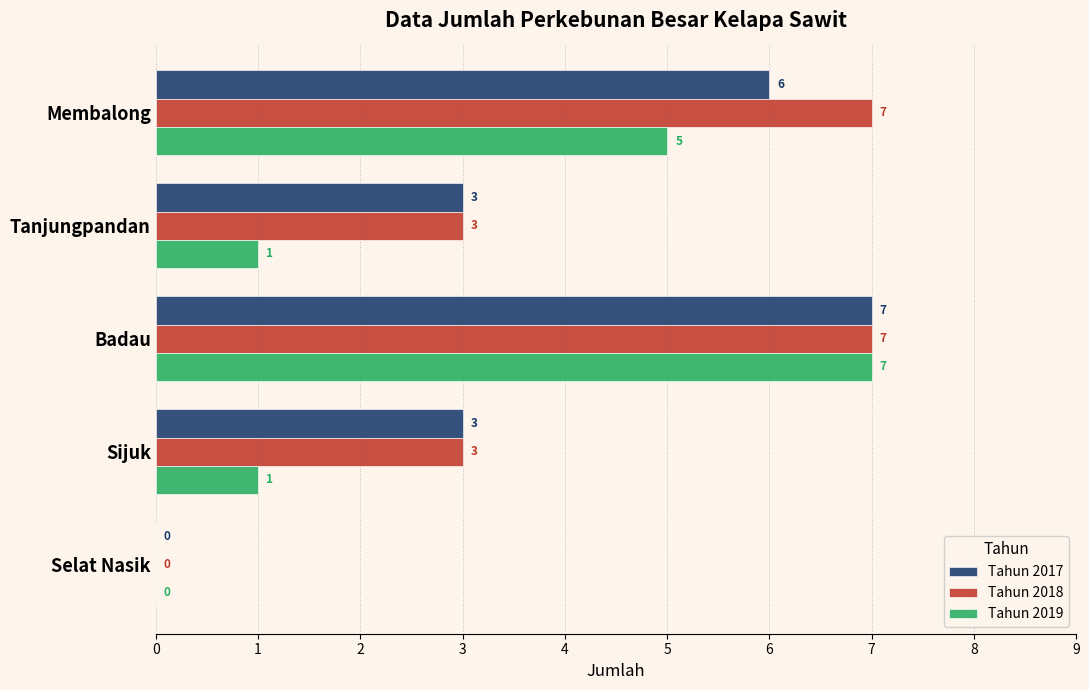

The Tahun 2018 series shows 7 at Badau. True or false?

True